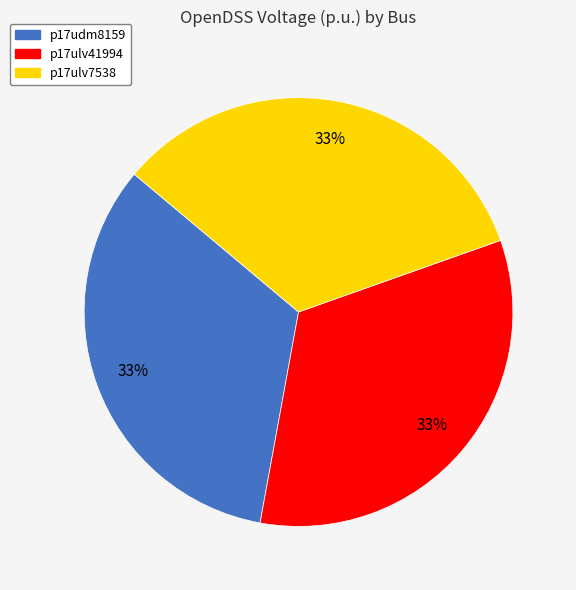

Combined, do p17ulv7538 and p17ulv41994 account for over 50%?

Yes